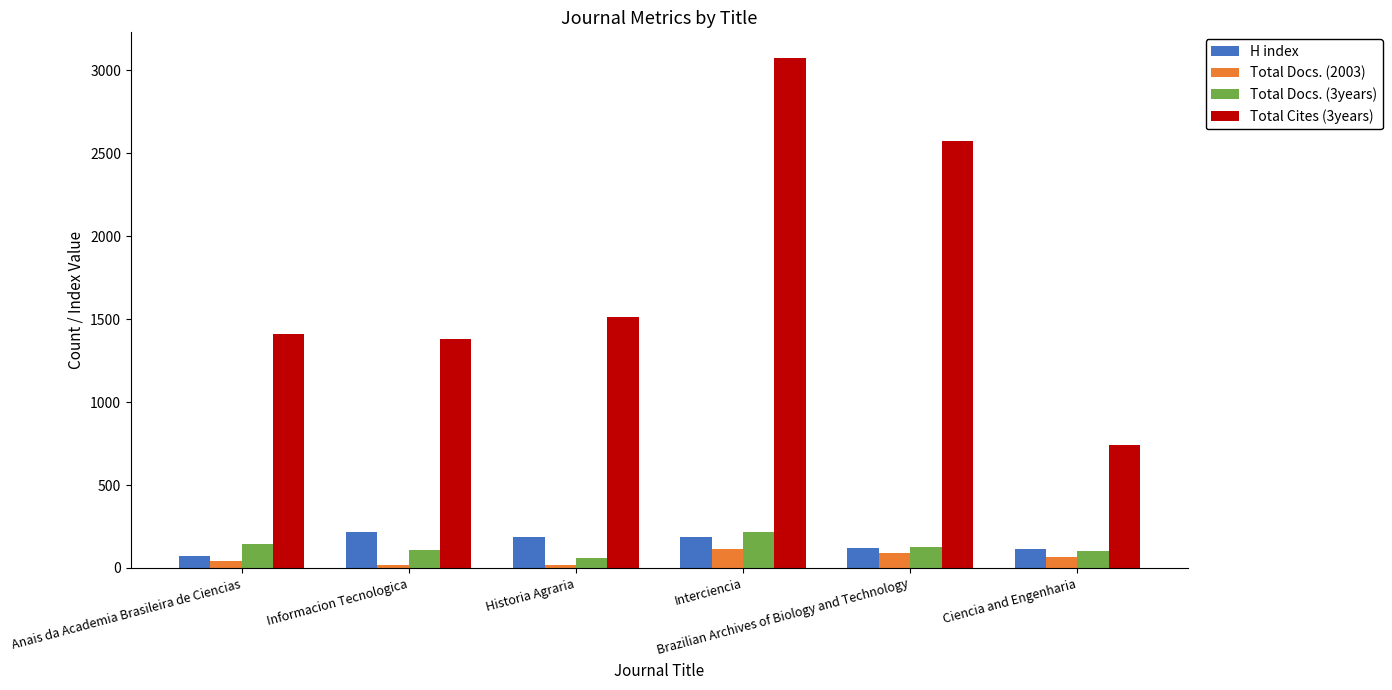

How many groups of bars are there?

6